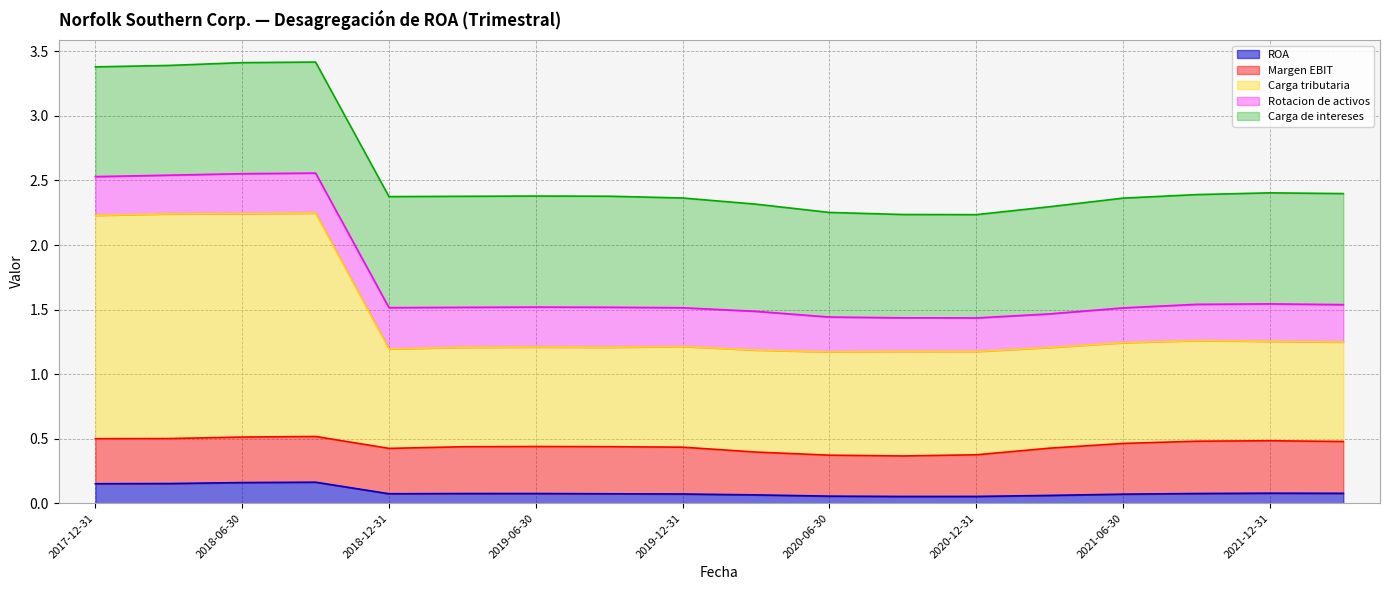

Which series has the largest total across all categories?

Carga tributaria